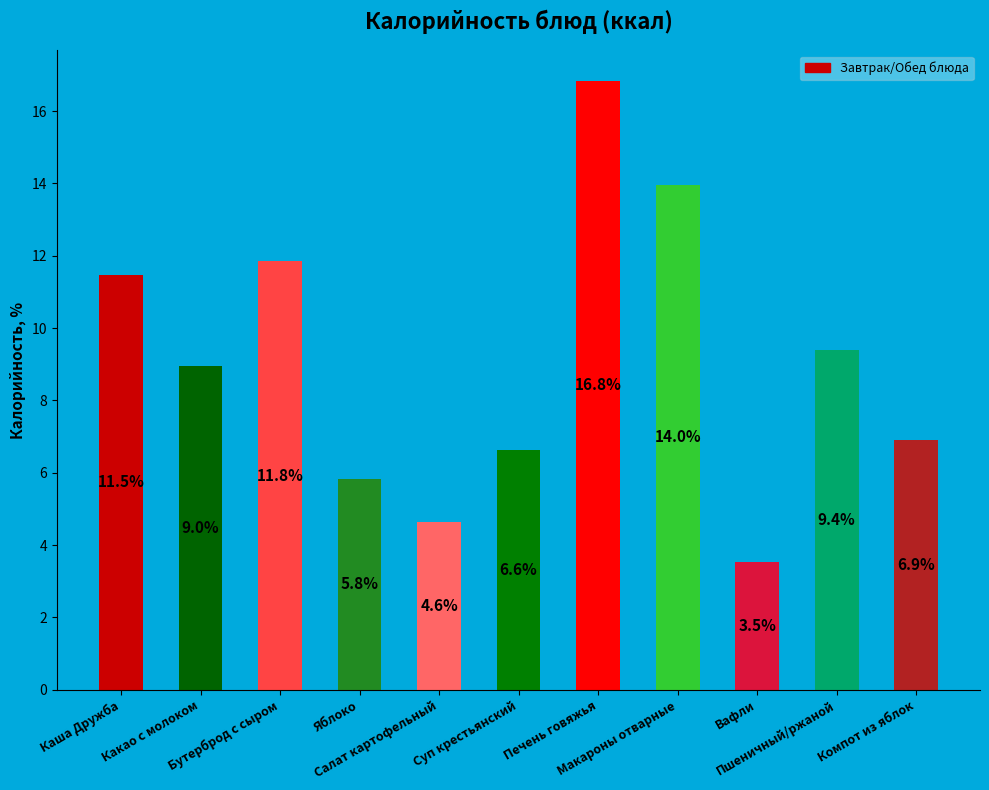

What is the value of the 7th bar from the left?

16.8